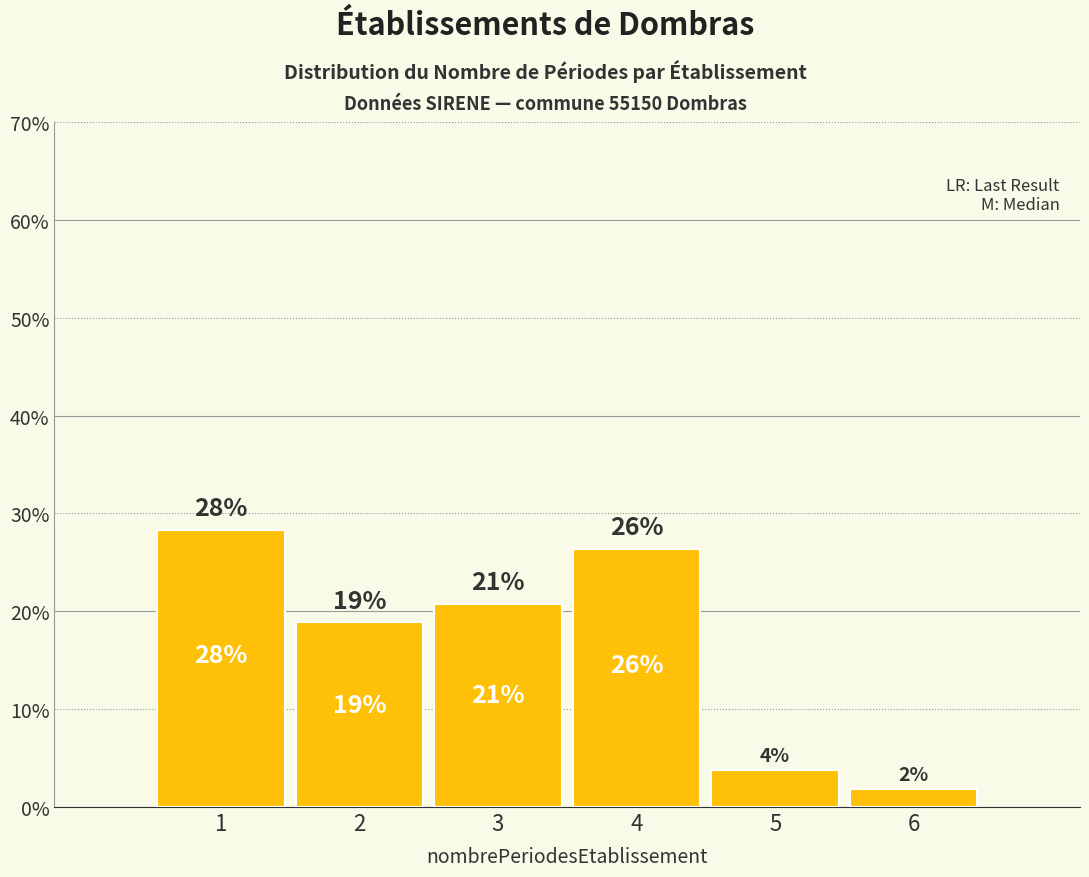

Does the chart contain any negative values?

No